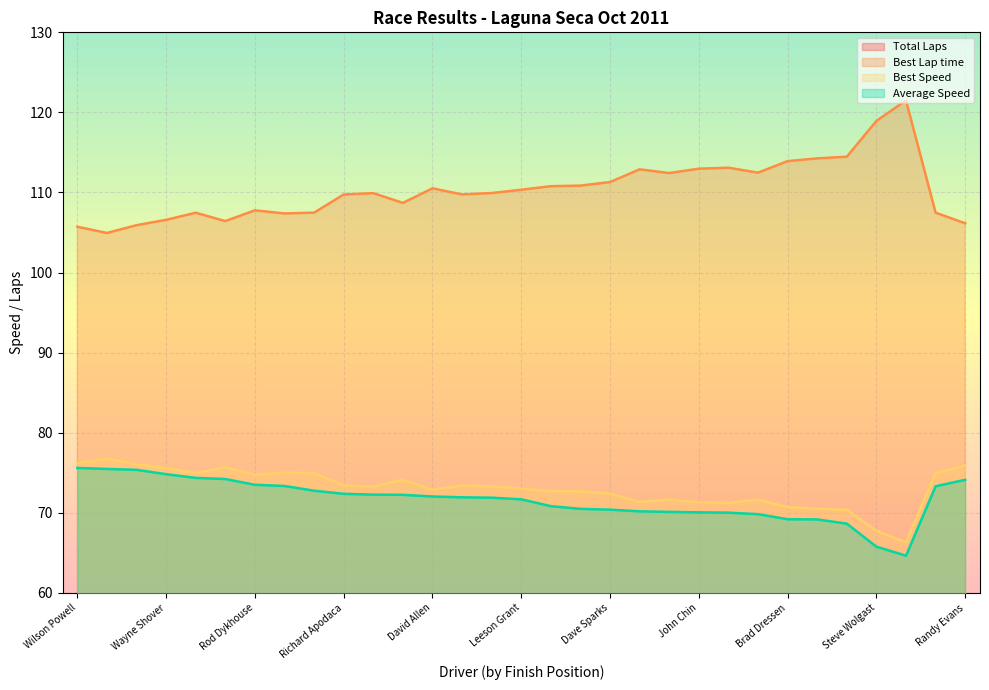

Does the chart display data point markers on the line(s)?

No